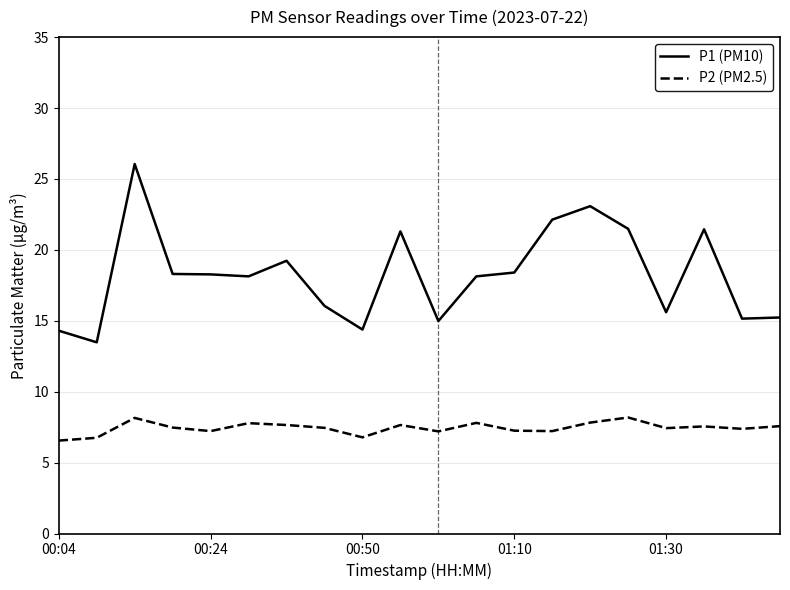

What is the average value of the P2 (PM2.5) series?

7.4